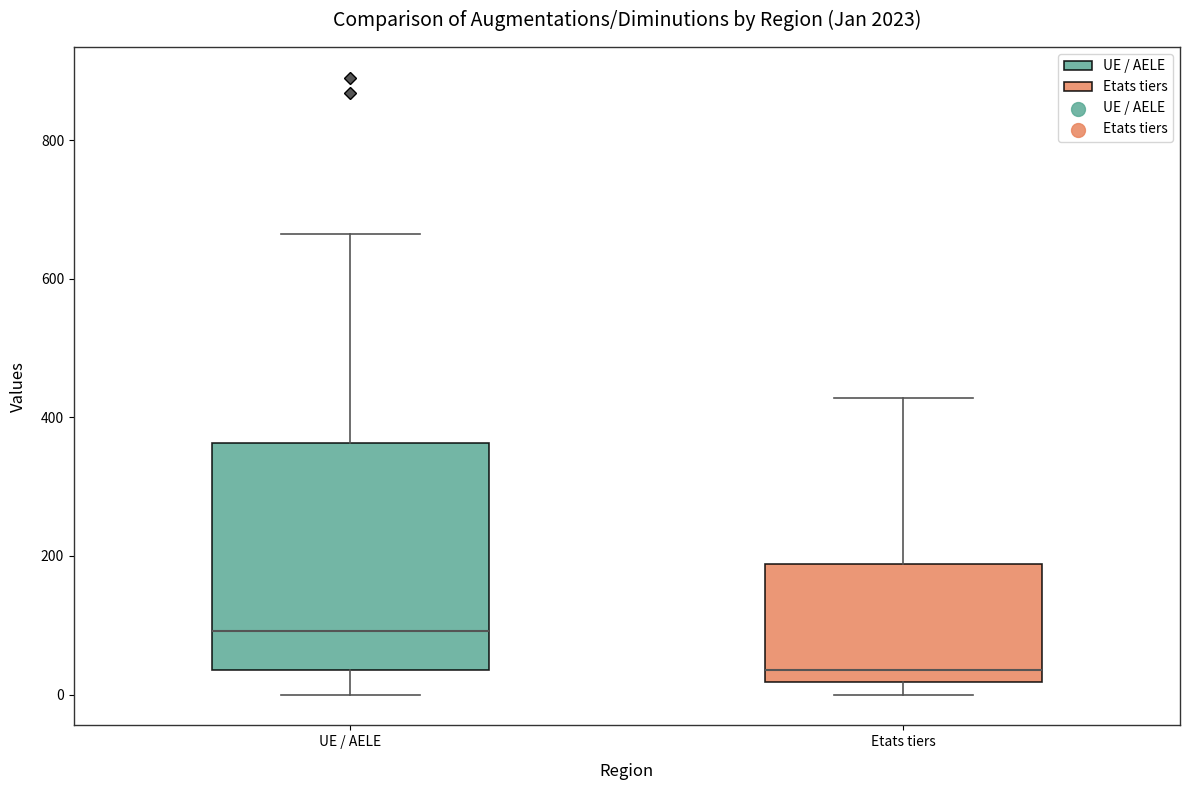

Which box's median line is the highest?

UE / AELE